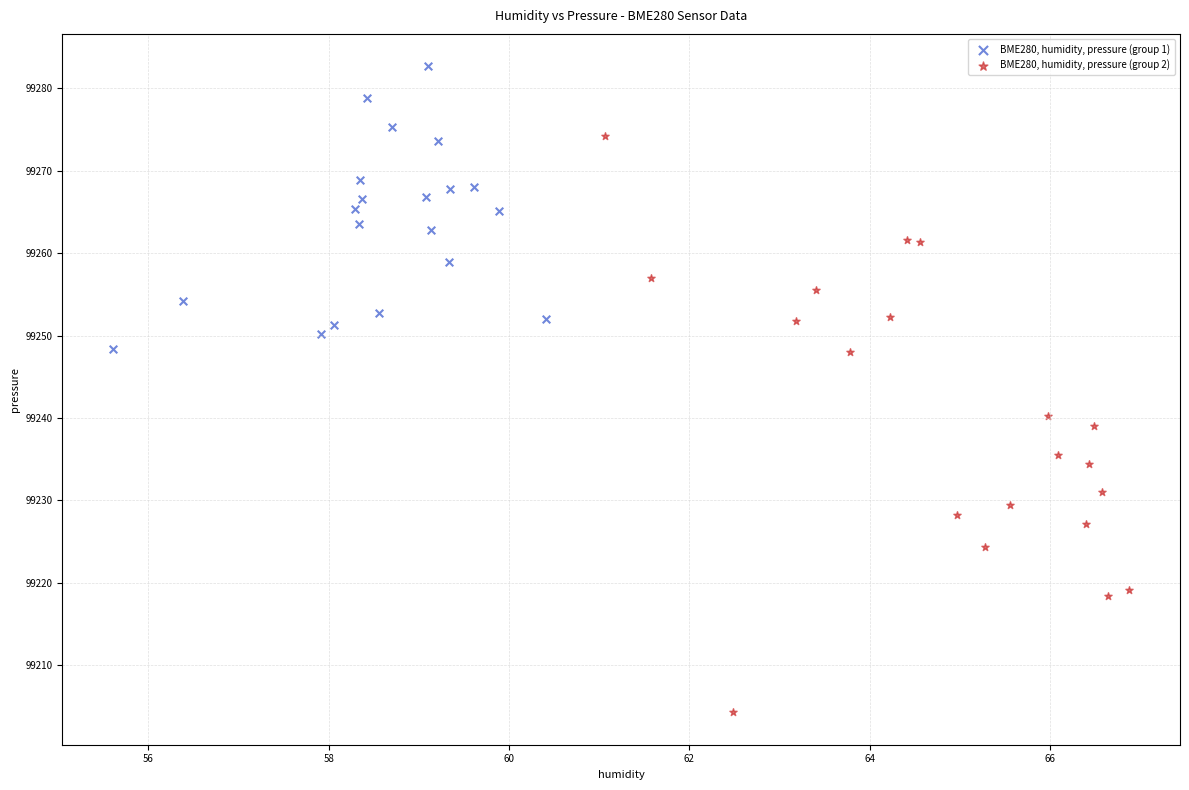

Which series contains the lowest Y value?

BME280, humidity, pressure (group 2)